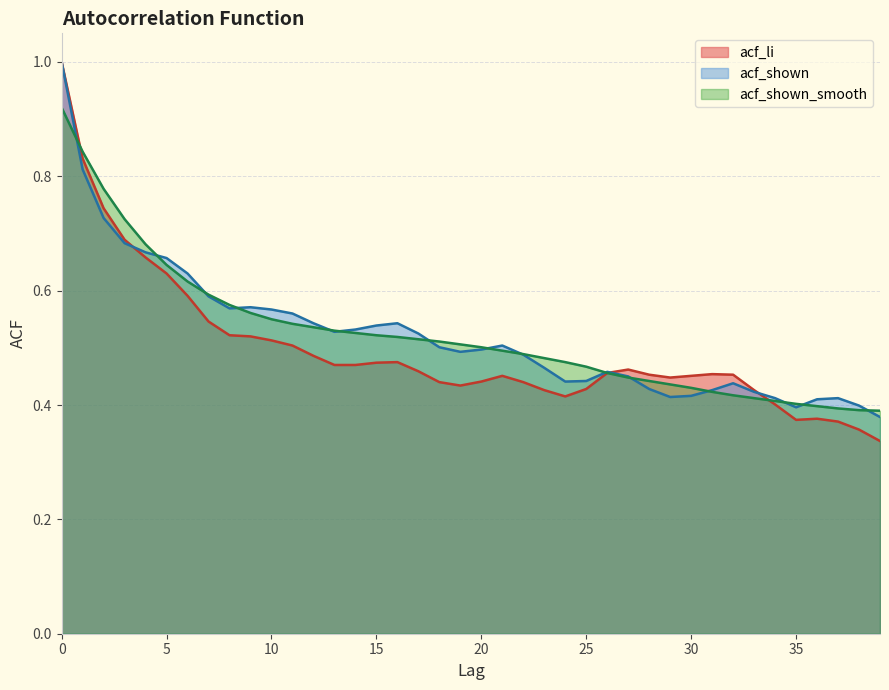

Which series has the largest range (max minus min)?

acf_li